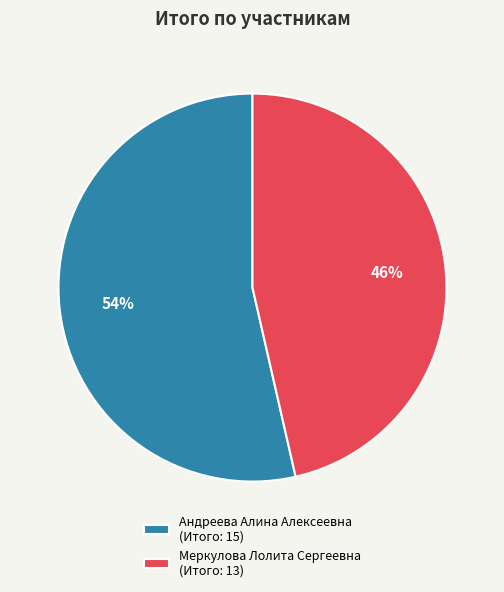

Is it true that Меркулова Лолита Сергеевна is 46% of the pie?

True